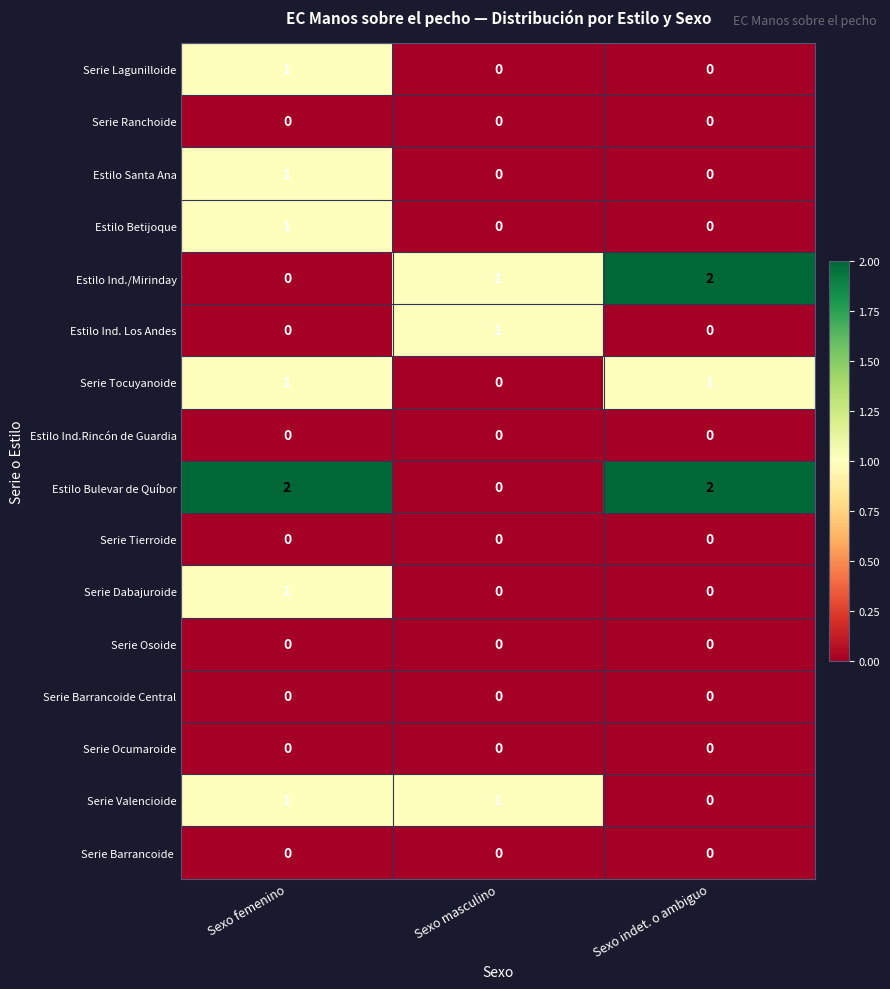

What is the difference between the highest and lowest values at Sexo femenino?

2